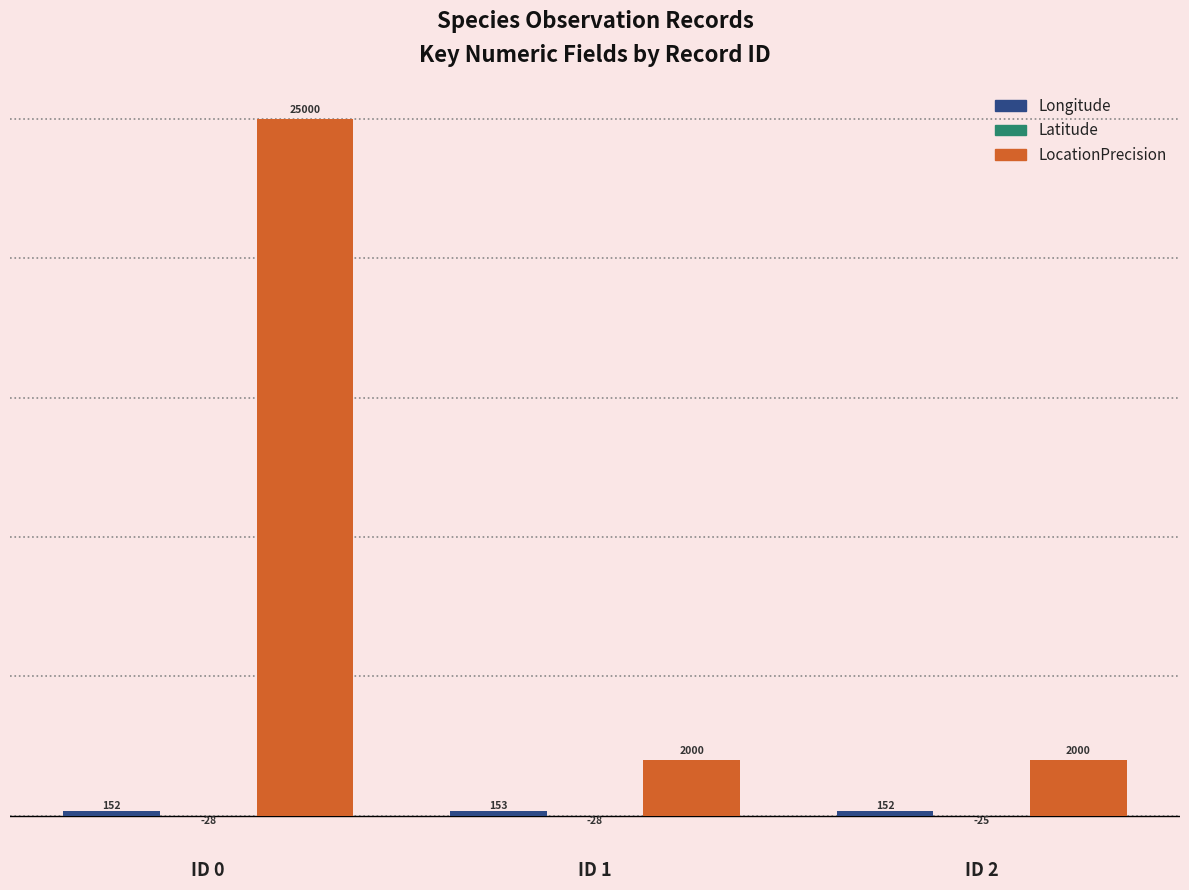

True or false: LocationPrecision has a value of 2000.0 at ID 2.

True